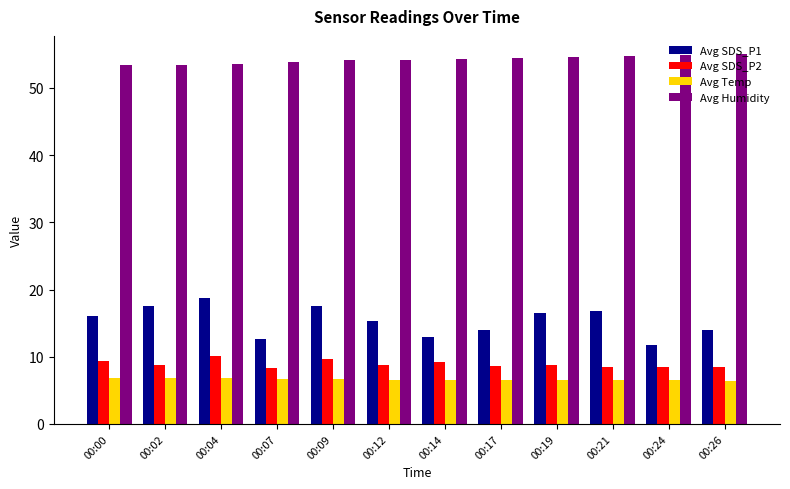

What is the smallest value displayed?

6.4